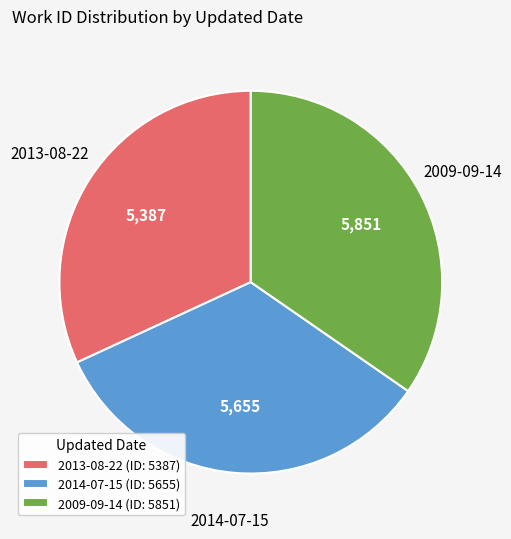

Is it true that 2009-09-14 is 35% of the pie?

True